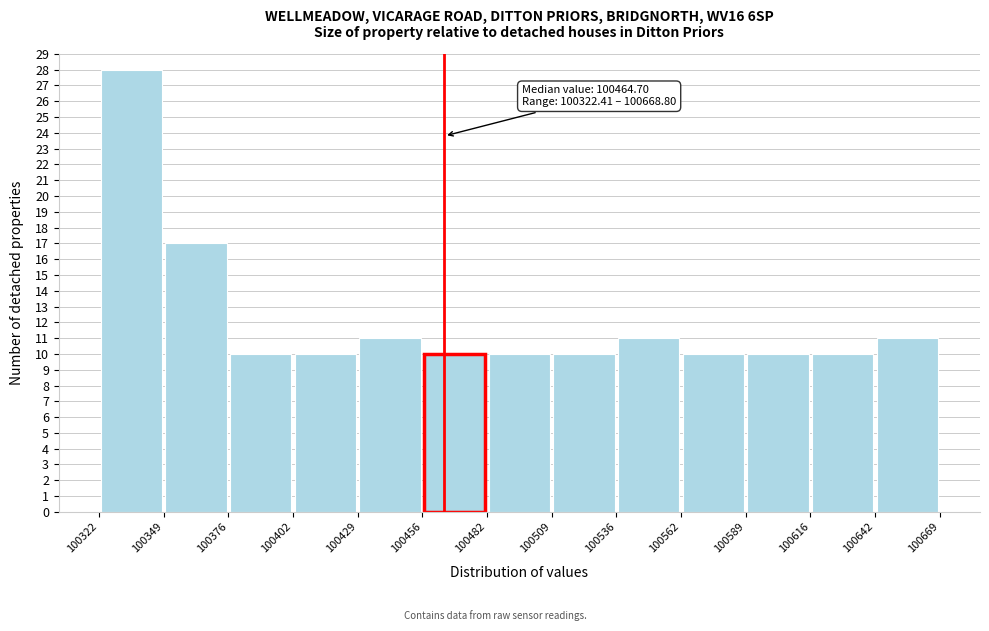

Which range on the x-axis has the tallest bar?

100322 to 100349